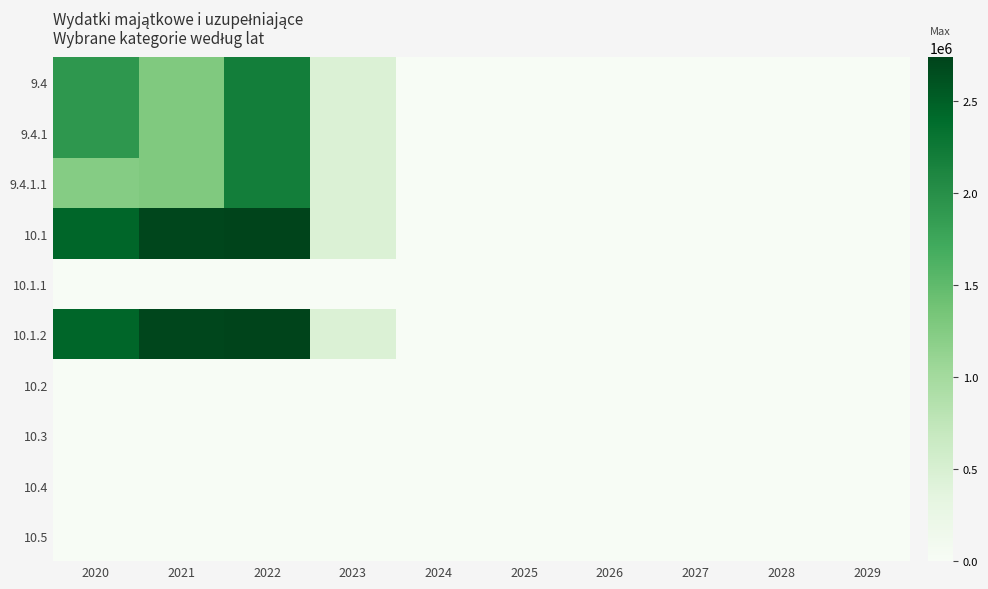

Count the number of categories in the chart.

10